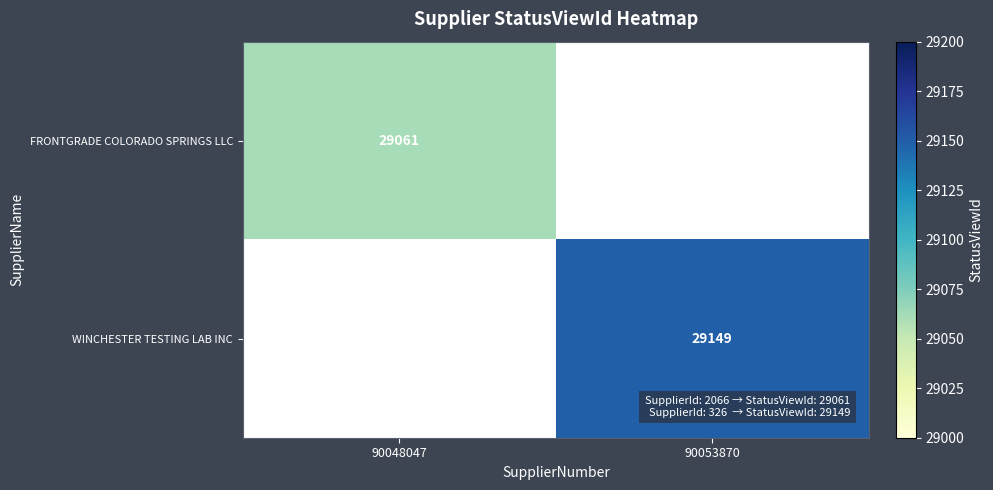

How many distinct data groups are displayed?

2